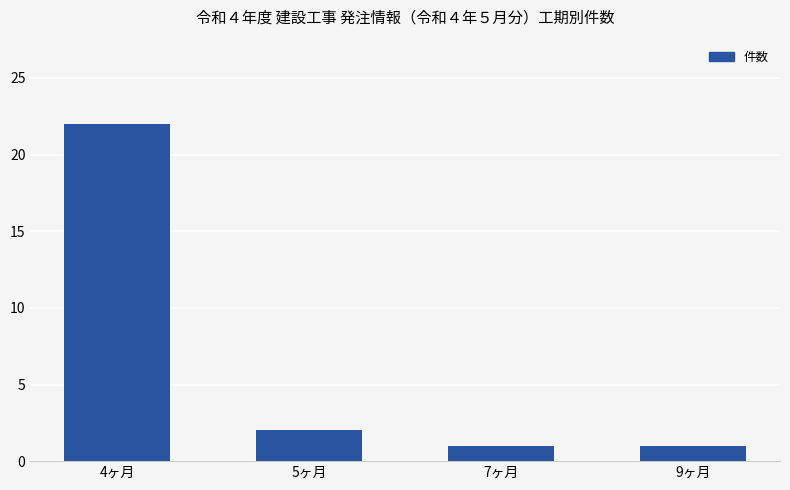

At which label is the value closest to 11?

5ヶ月